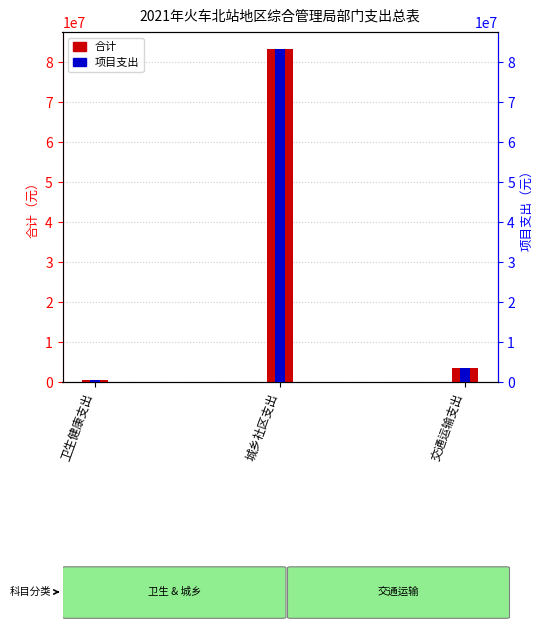

Which series changed the most between 城乡社区支出 and 交通运输支出?

合计